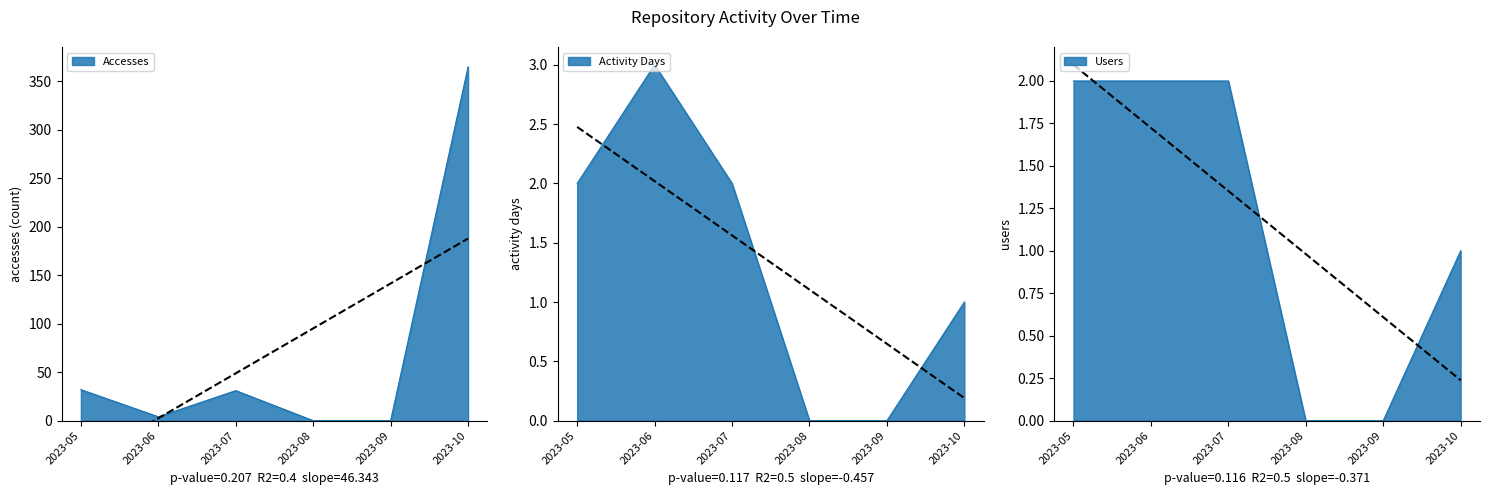

What is the total value across all series at 2023-10?

367